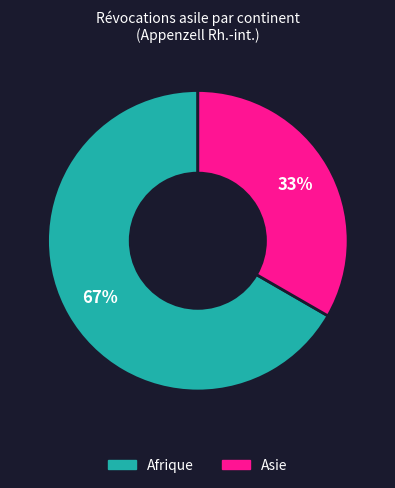

To the nearest percent, what is the average slice percentage?

50%